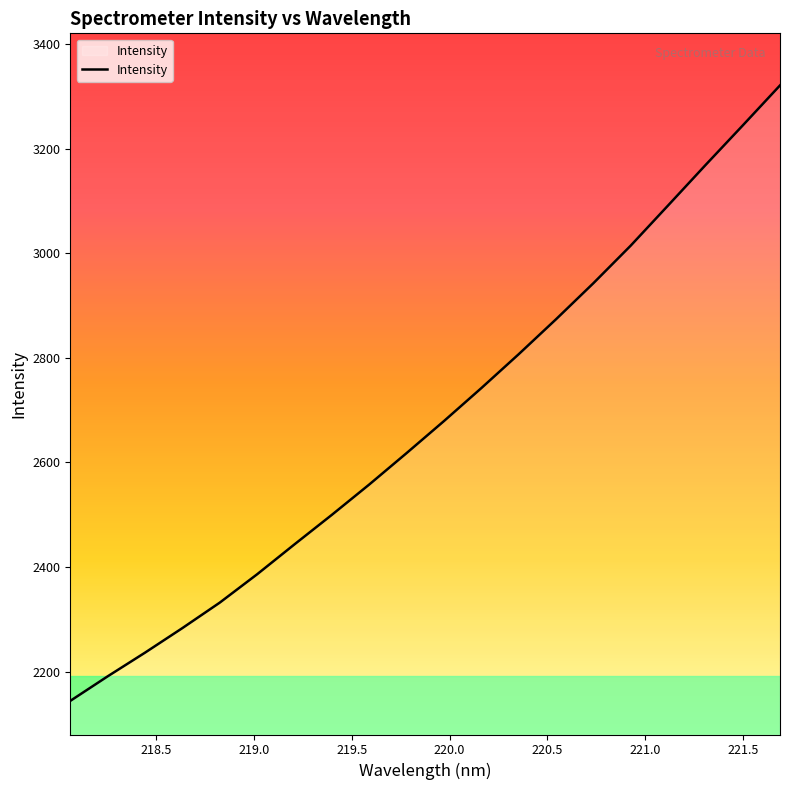

What is the difference between the maximum and minimum values?

1177.7